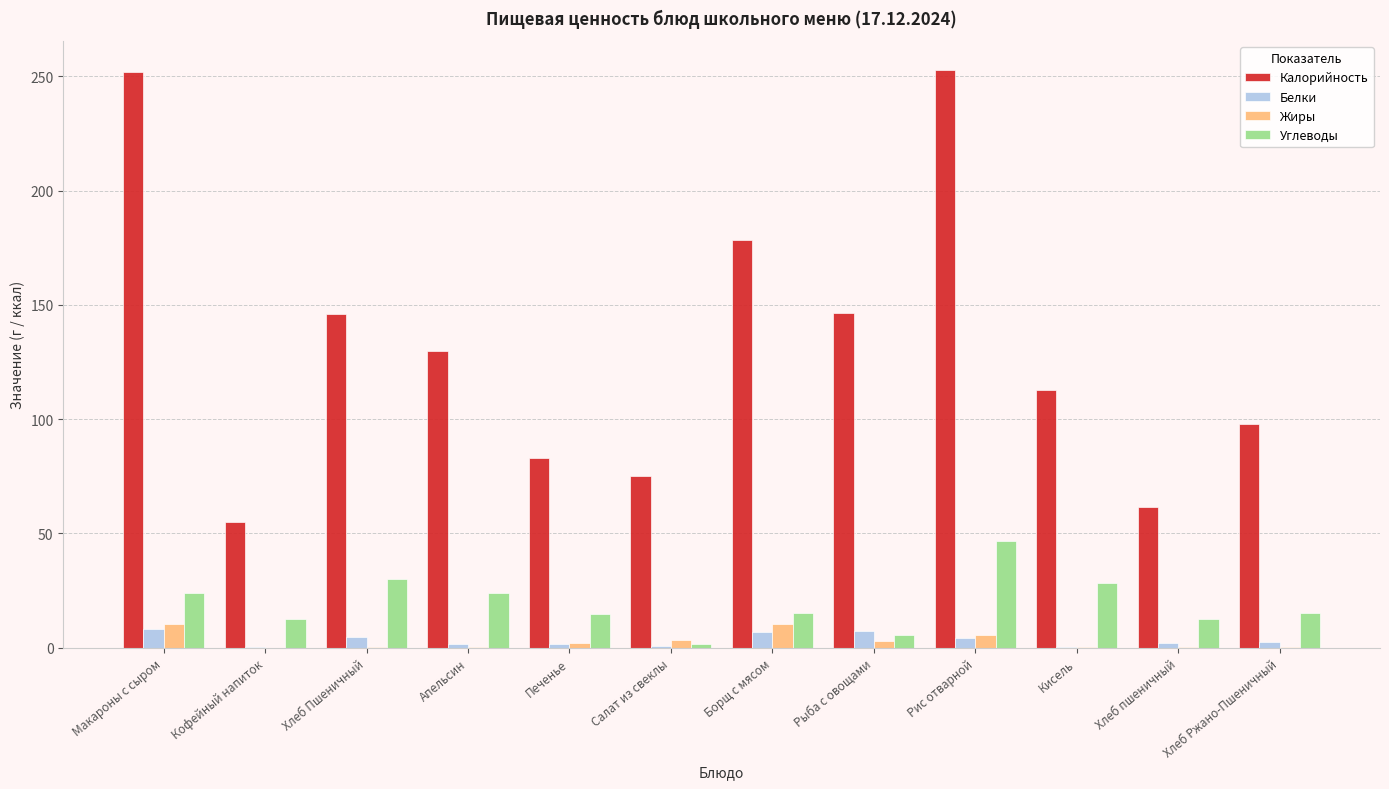

What is the maximum value shown in the chart?

252.9